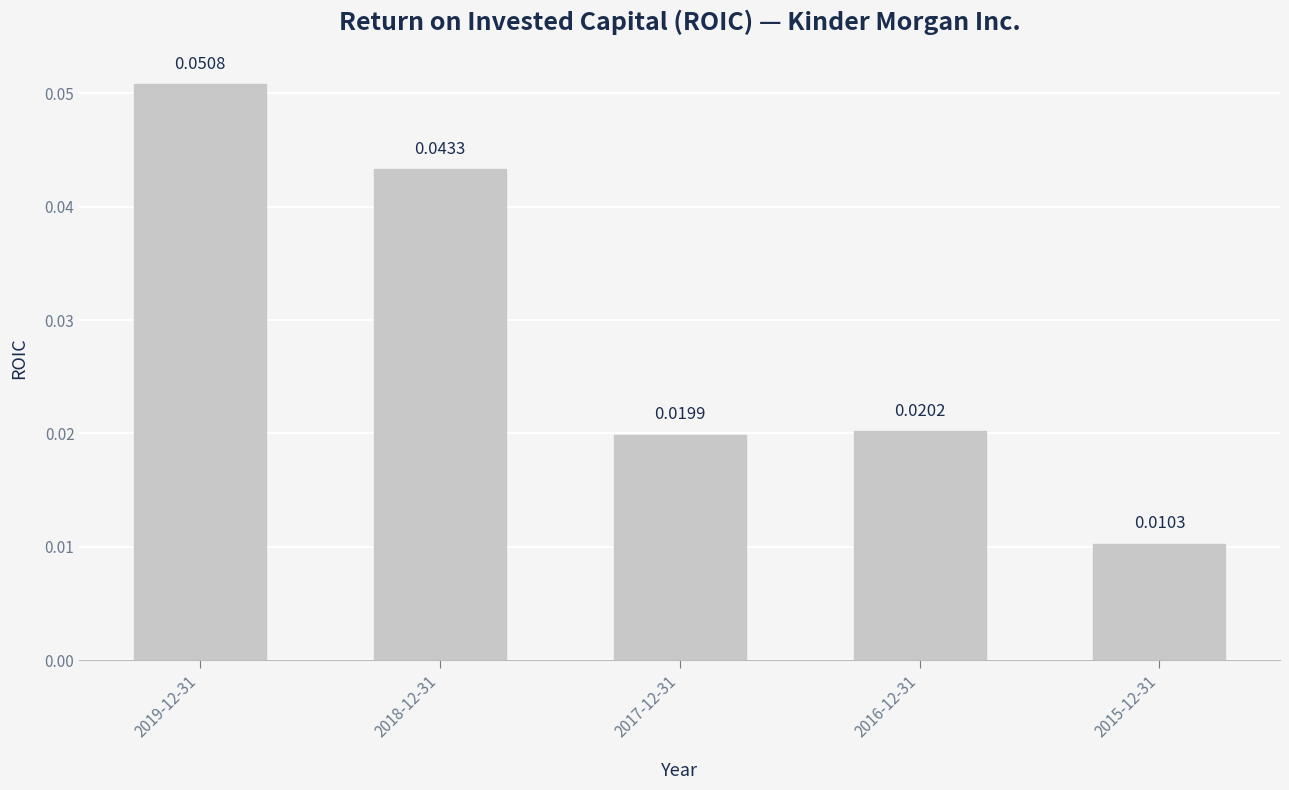

How many values are between 0 and 1?

5